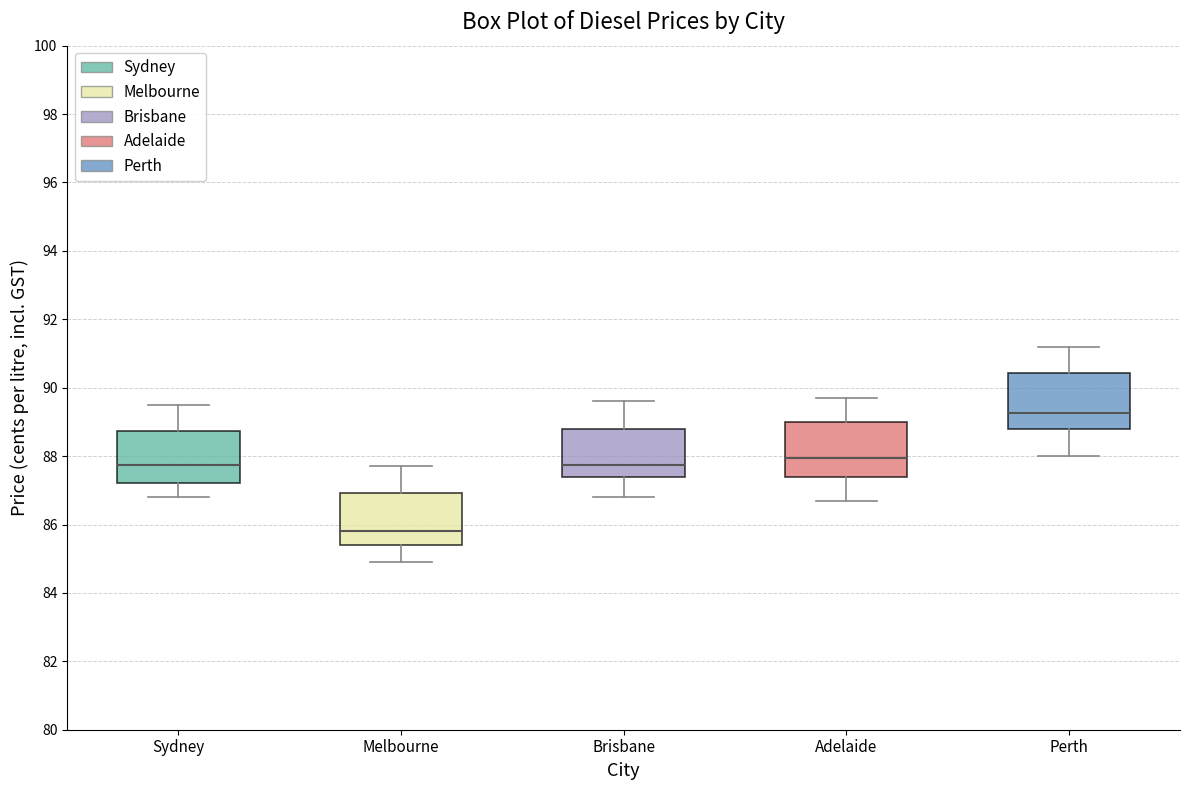

Reading left to right, transcribe this box plot: for each box, give where its median line is, the range the box spans, and where its two whiskers end, as read against the y-axis. The values are not printed on the chart, so give them approximately, as read against the axis.

Sydney: median 87.8, box 87.2 to 88.8, whiskers 86.8 to 89.6
Melbourne: median 85.8, box 85.4 to 87.0, whiskers 85.0 to 87.8
Brisbane: median 87.8, box 87.4 to 88.8, whiskers 86.8 to 89.6
Adelaide: median 88.0, box 87.4 to 89.0, whiskers 86.8 to 89.8
Perth: median 89.2, box 88.8 to 90.4, whiskers 88.0 to 91.2